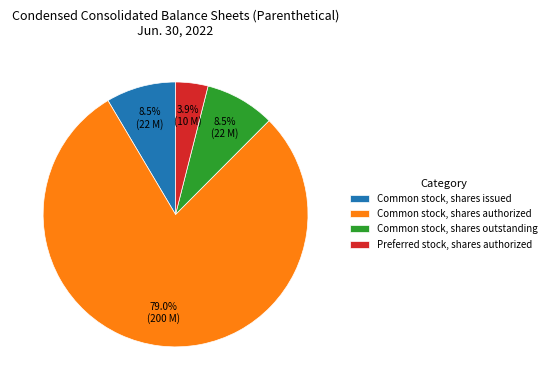

Which slice is the smallest?

Preferred stock, shares authorized